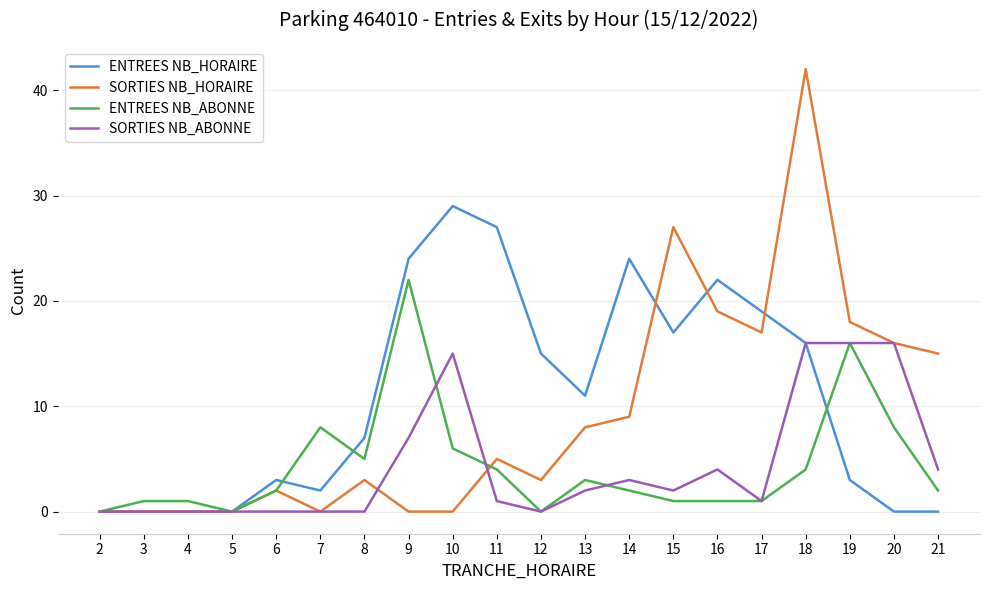

Which series ends up on top after the final intersection of ENTREES NB_HORAIRE and ENTREES NB_ABONNE?

ENTREES NB_ABONNE